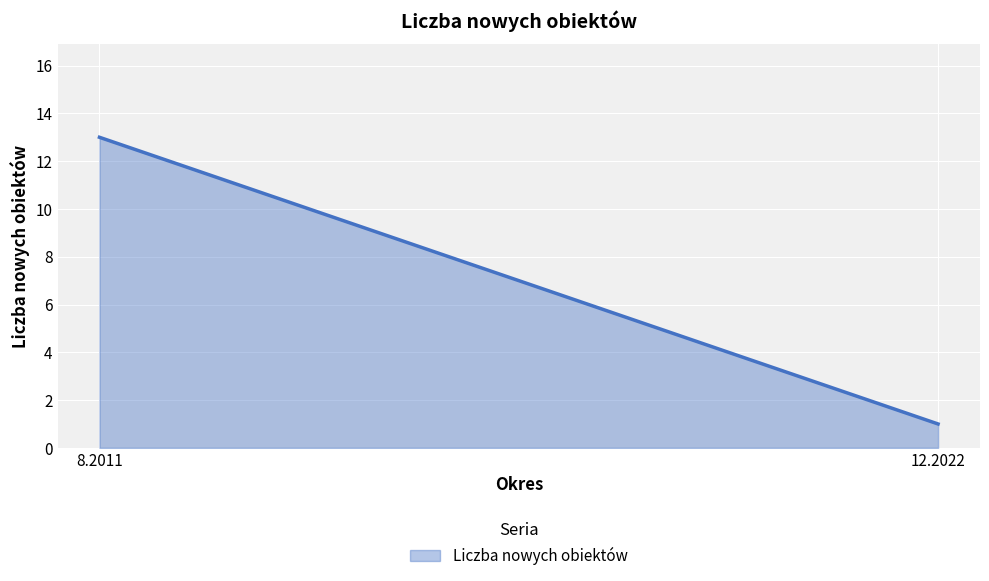

Reading left to right, transcribe all the data shown in this chart.

8.2011=13	12.2022=1